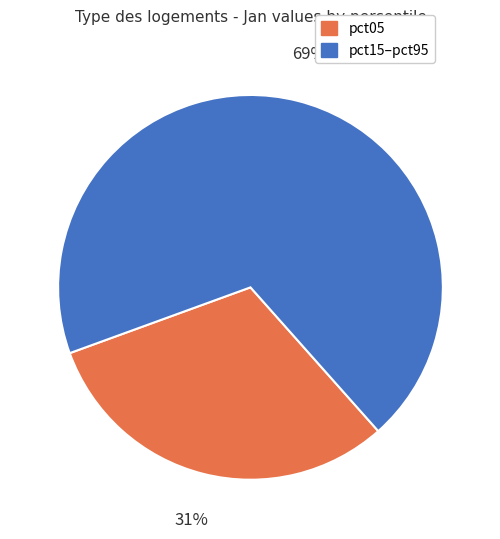

To the nearest percent, what portion does pct05 represent?

31%